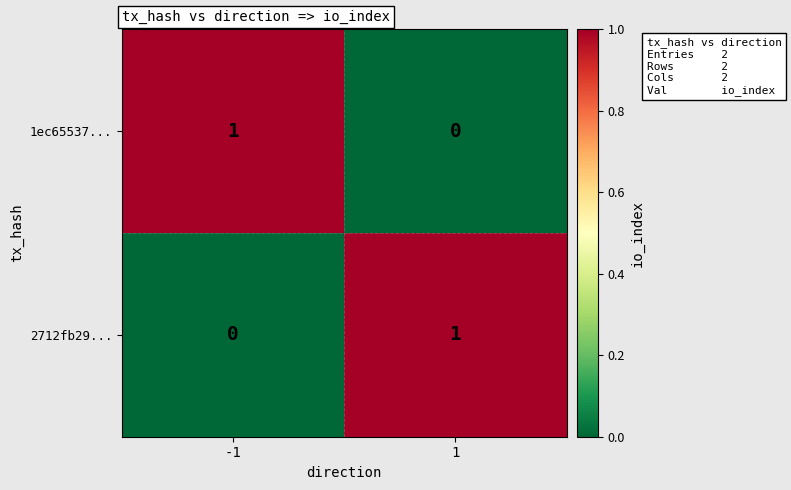

What is the spread (max minus min) of values at -1?

1